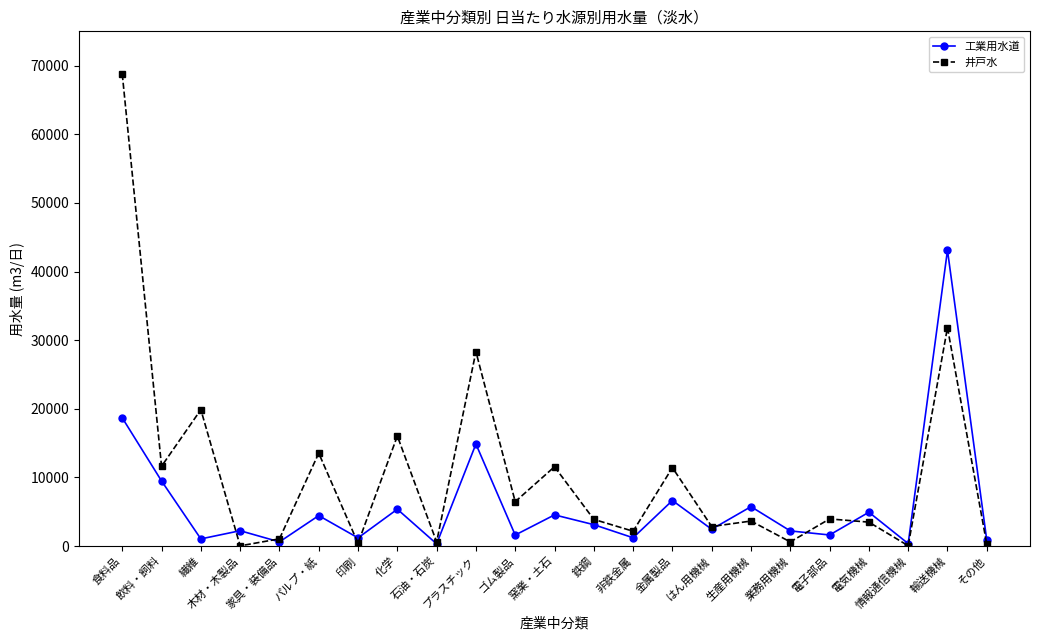

The value of 井戸水 at 飲料・飼料 is 2674. True or false?

False